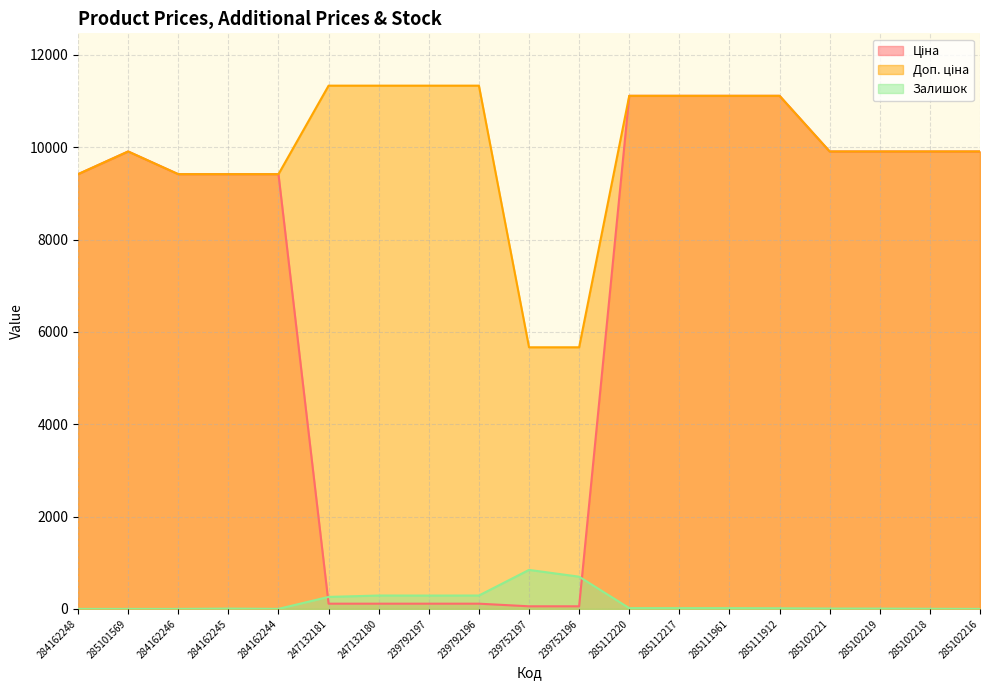

What is the difference between the second highest and minimum values in the Доп. ціна series?

5667.0